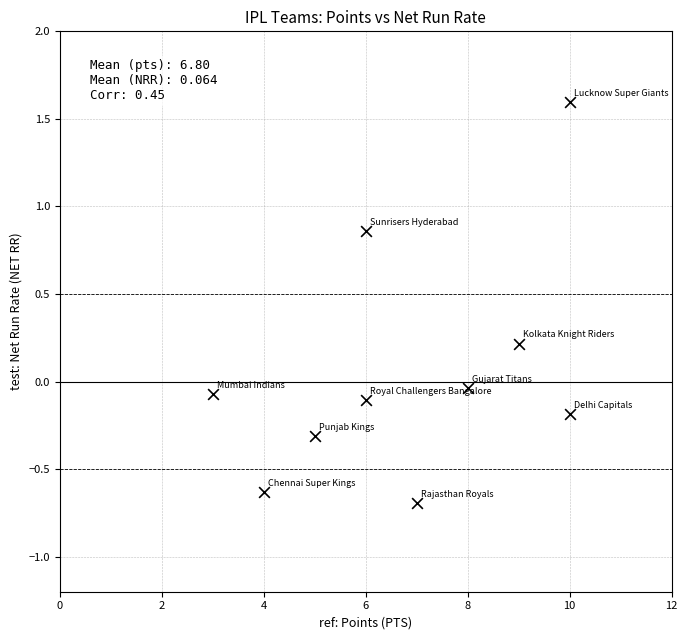

What is the range of X values (max minus min)?

7.0